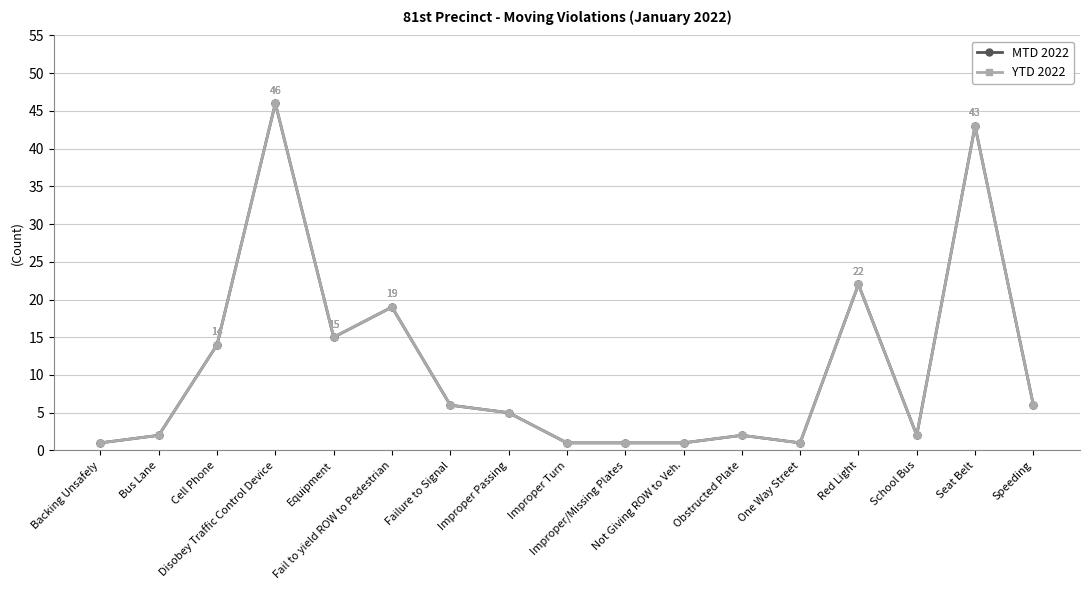

Is it true that YTD 2022 equals 0 at Bus Lane?

False